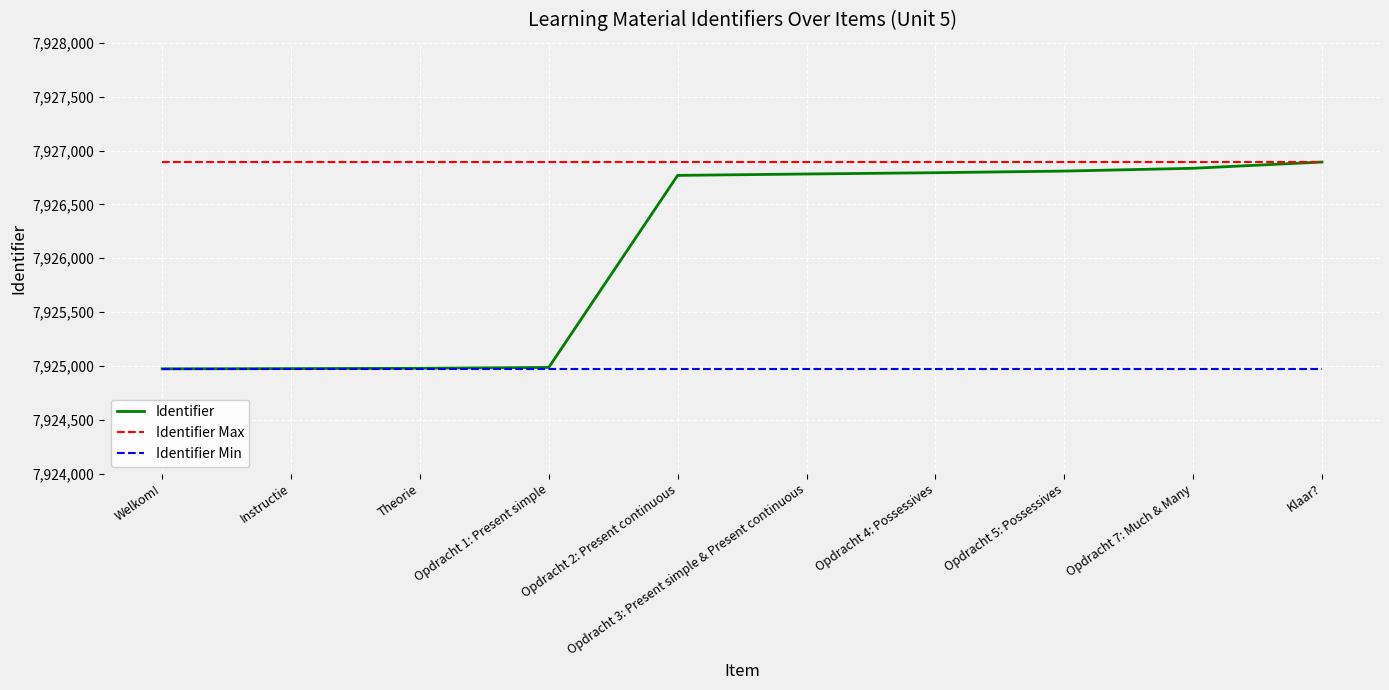

Is the value of Identifier at Opdracht 2: Present continuous greater than the value of Identifier Min at Opdracht 1: Present simple?

Yes